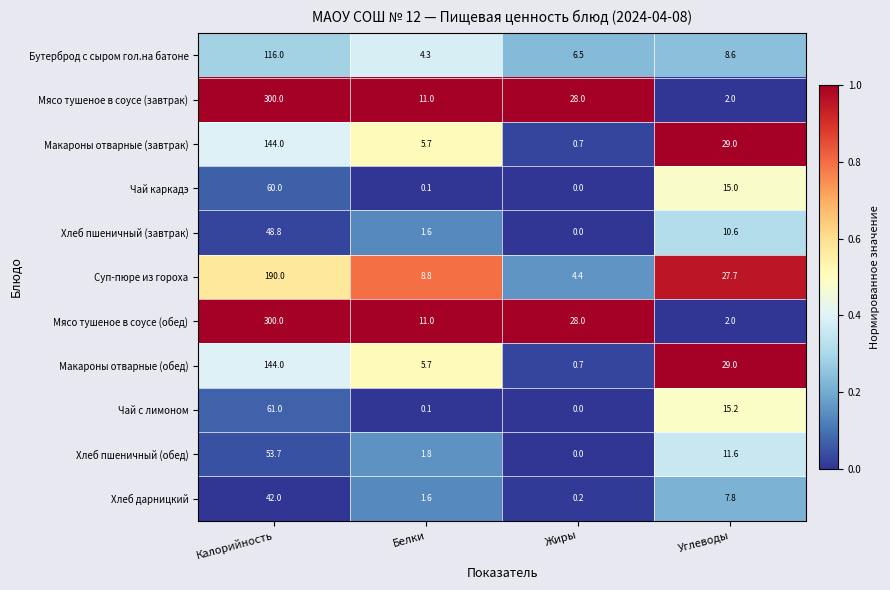

How many categories are shown in the chart?

4